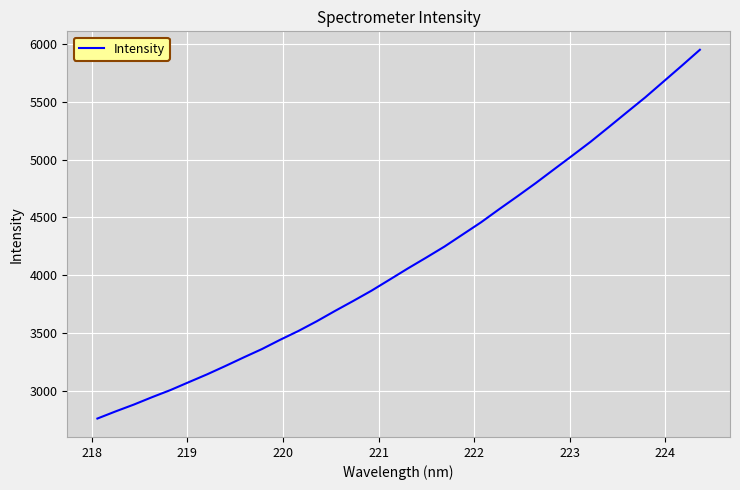

How many lines are shown in the chart?

1